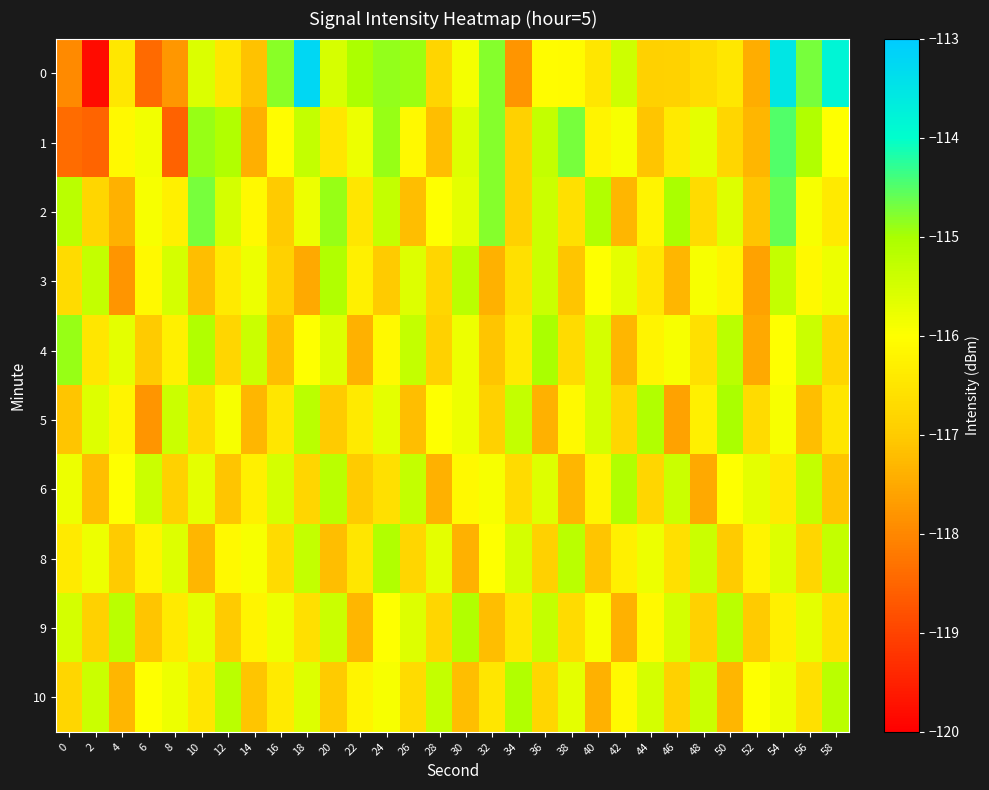

What is the greatest value displayed?

-113.2